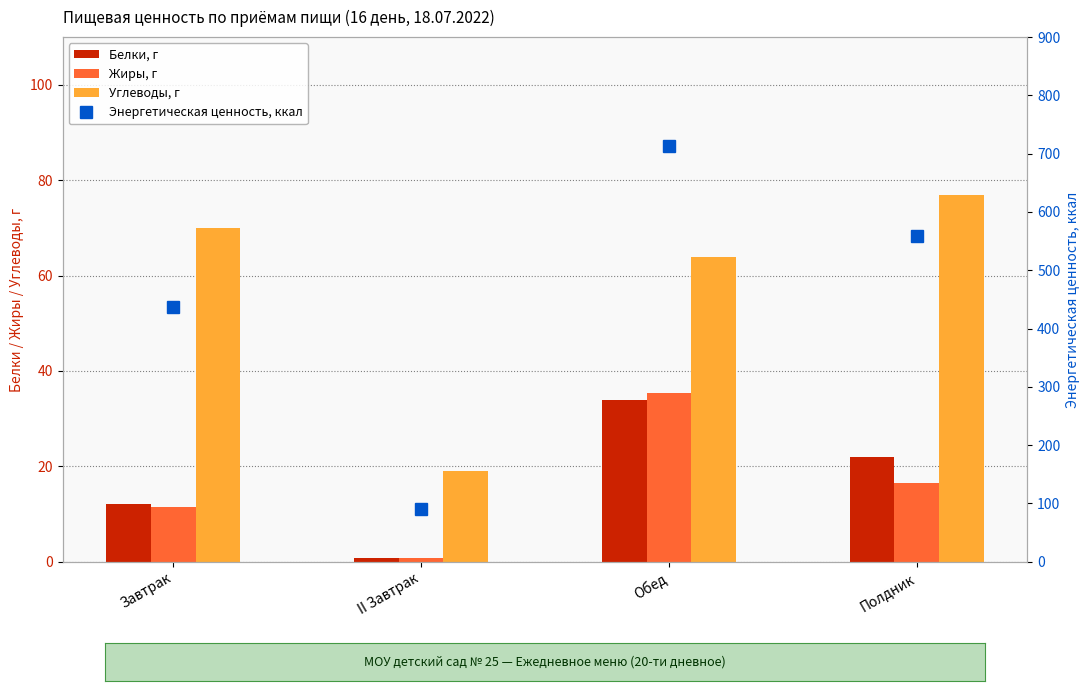

Are the bars grouped side by side (vs. stacked)?

Yes